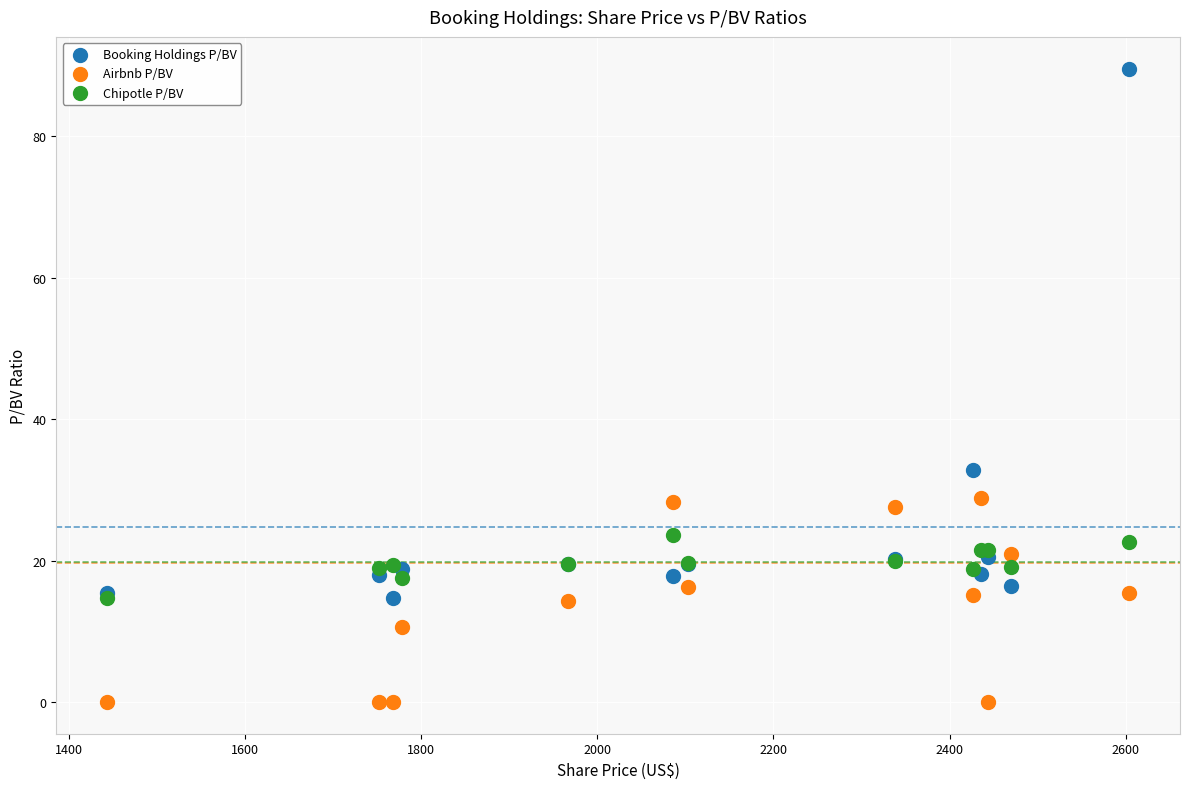

Which series contains the lowest Y value?

Airbnb P/BV